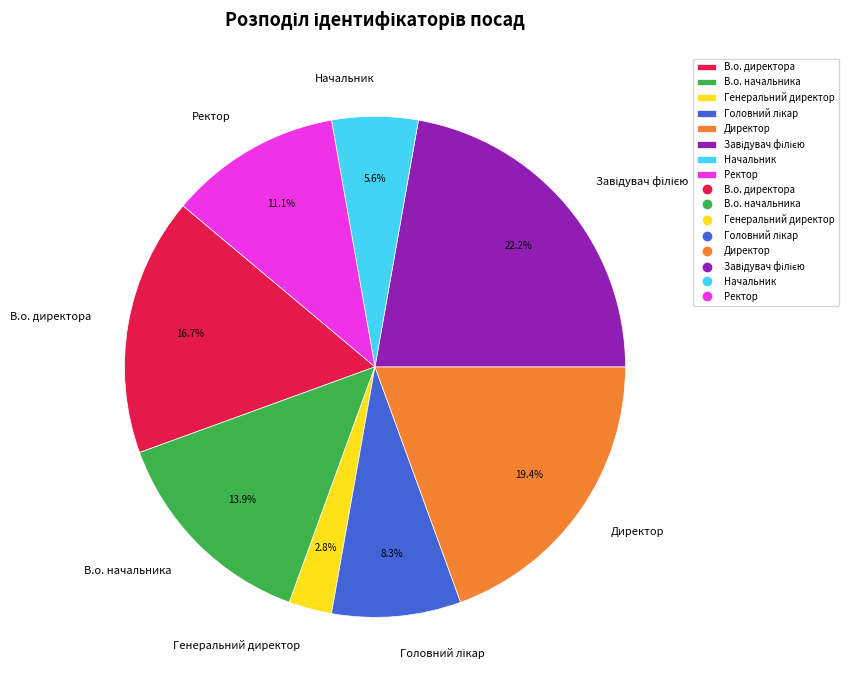

Count the number of slices in the pie.

8